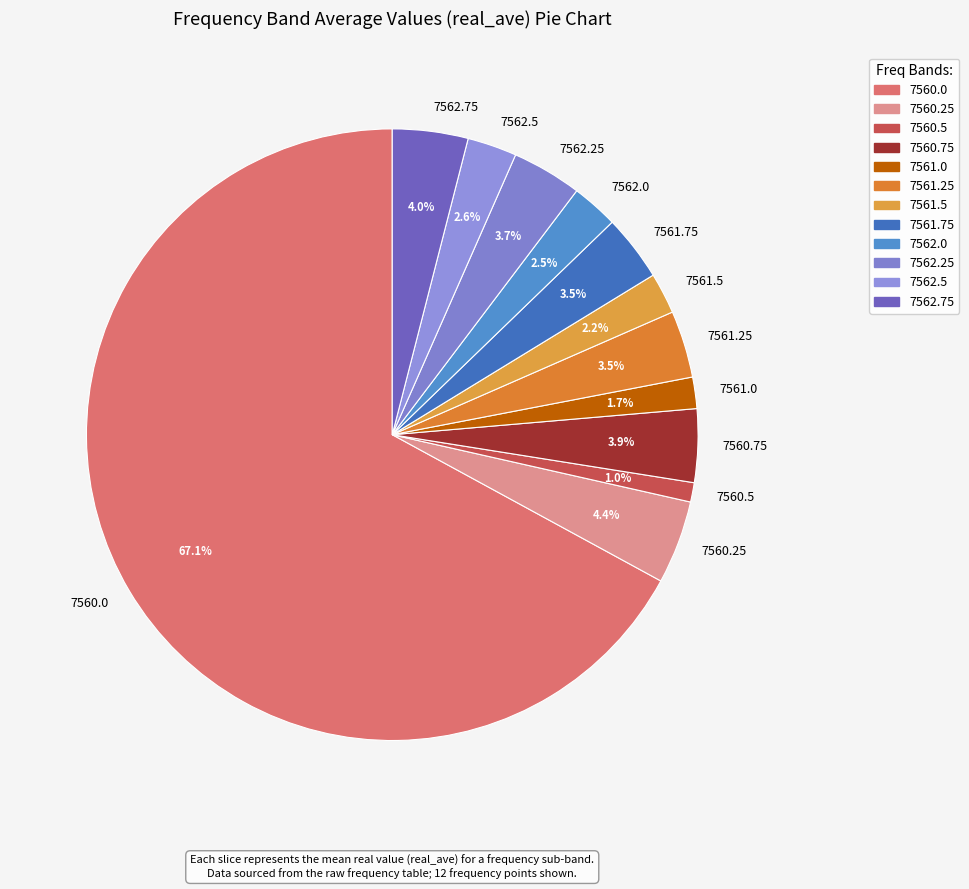

How many slices are in this pie chart?

12